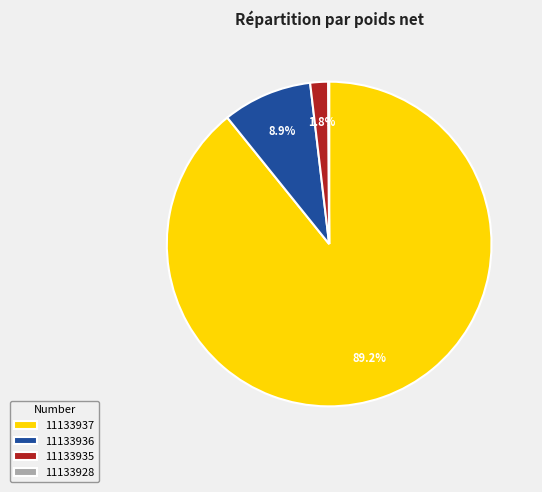

Is there a majority slice in this chart?

Yes